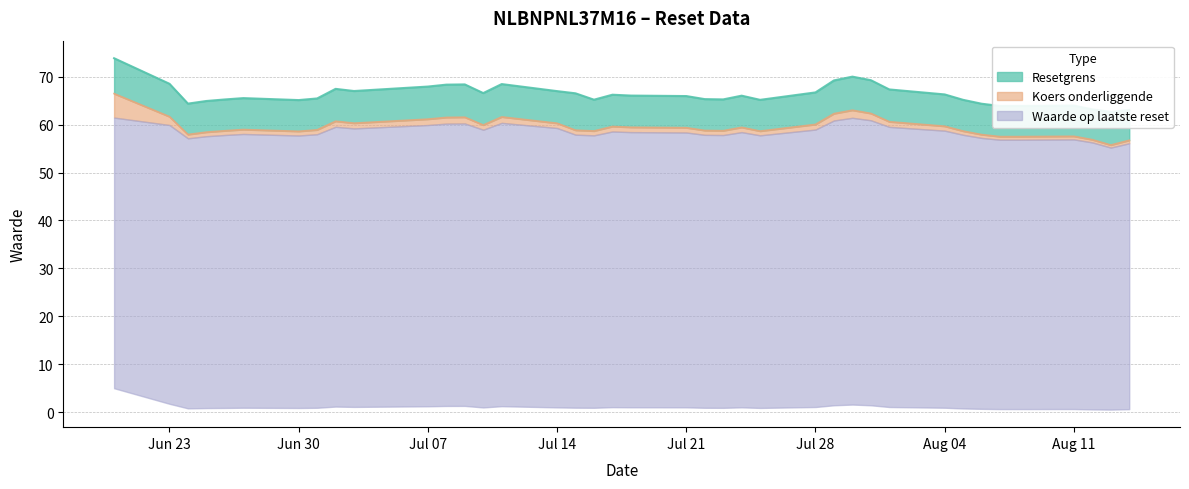

At which label does Koers onderliggende reach its peak?

2025-06-20